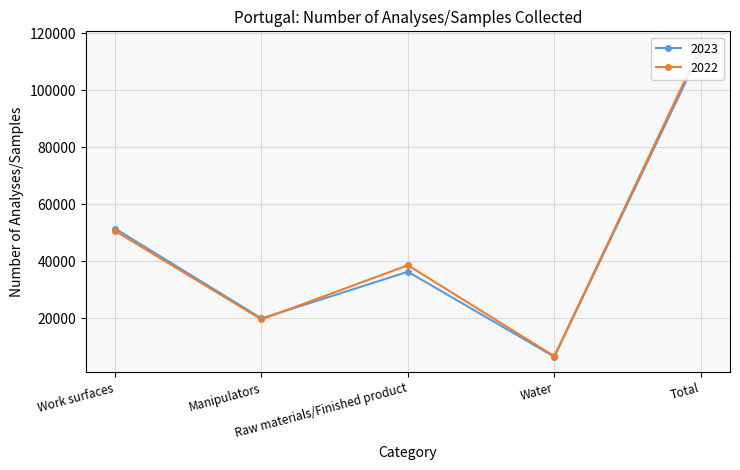

What is the spread (max minus min) of values at Total?

1297